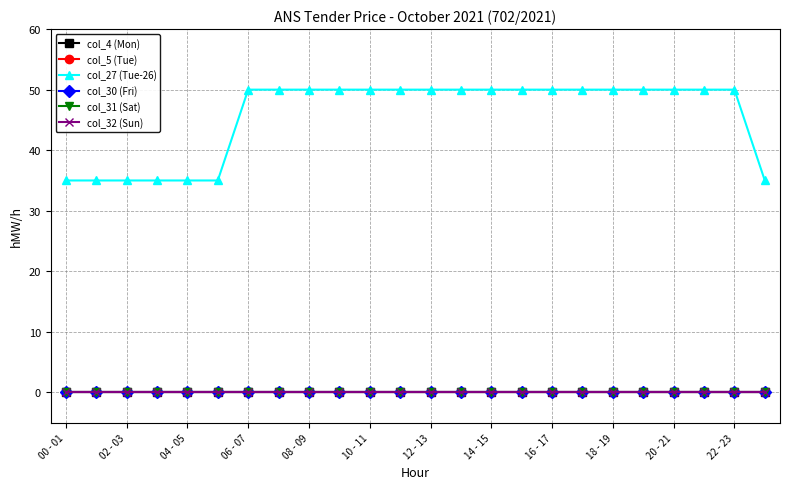

Does the chart have visible grid lines?

Yes